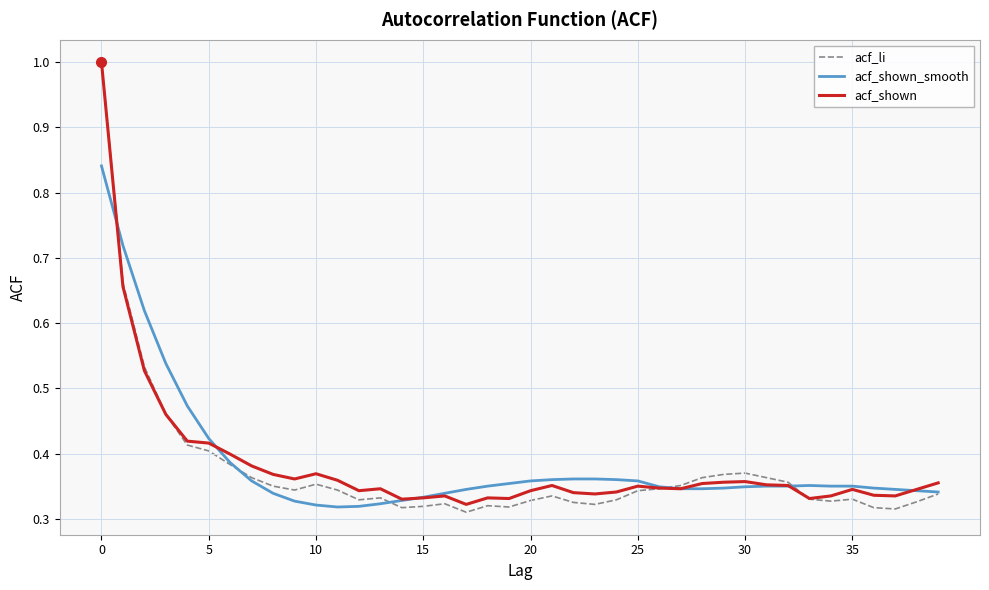

Which series has the largest range (max minus min)?

acf_li